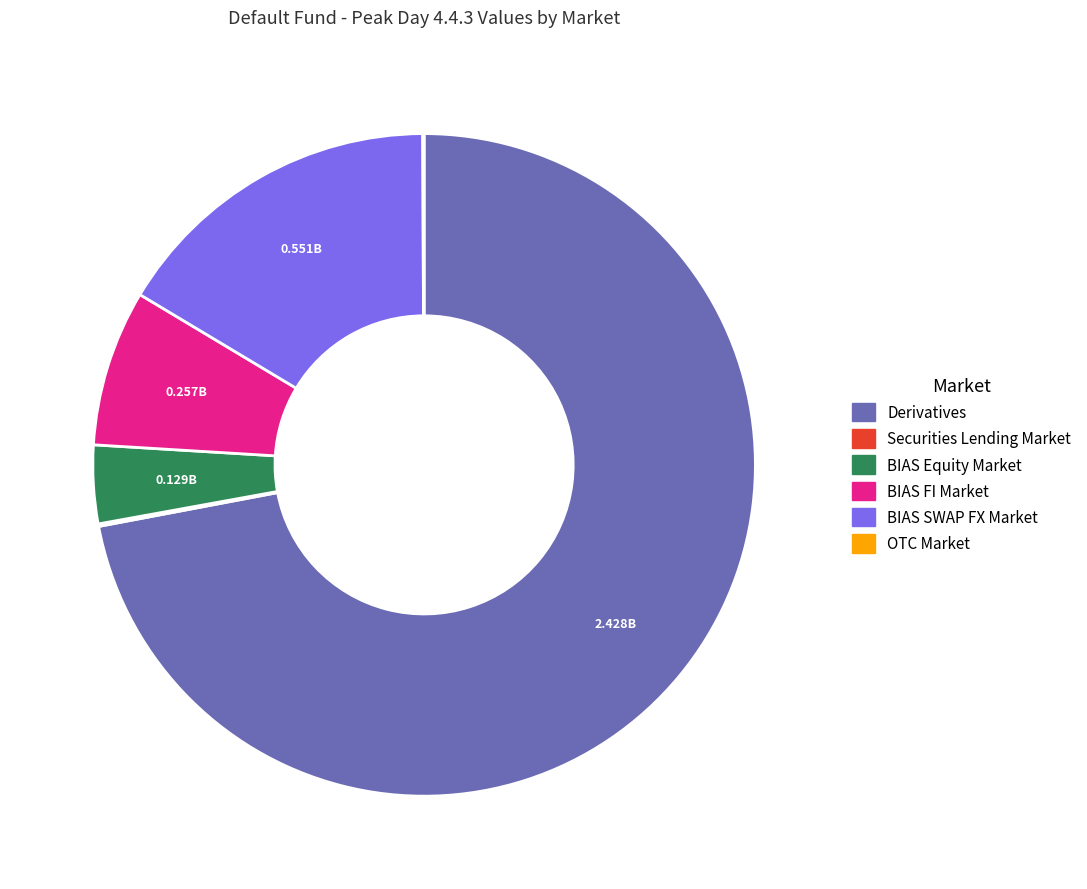

Which slice represents more than half of the pie?

Derivatives